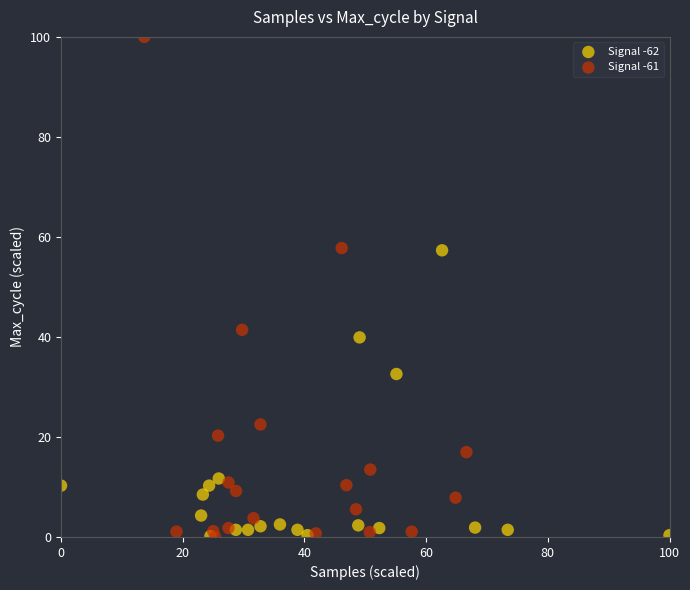

Which series reaches the maximum Y coordinate?

Signal -61